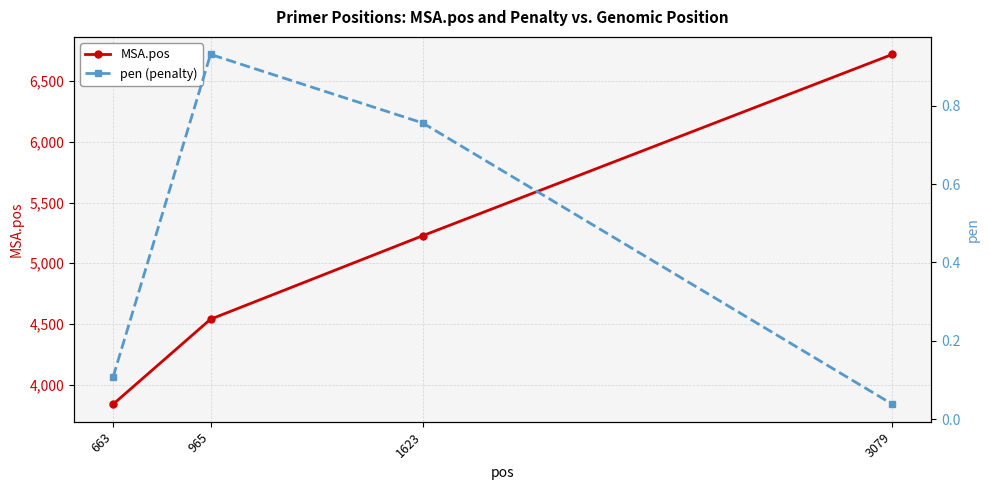

True or false: MSA.pos and pen (penalty) intersect in this chart.

False